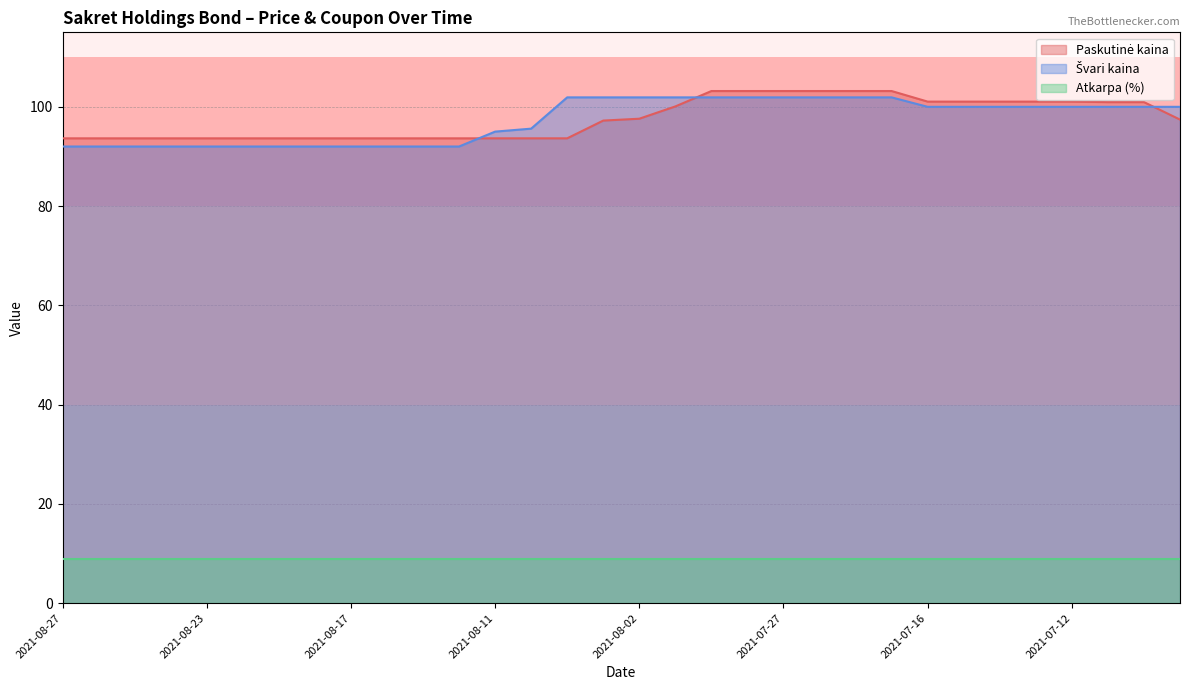

True or false: Švari kaina has more than 1 points higher than both neighbors.

False